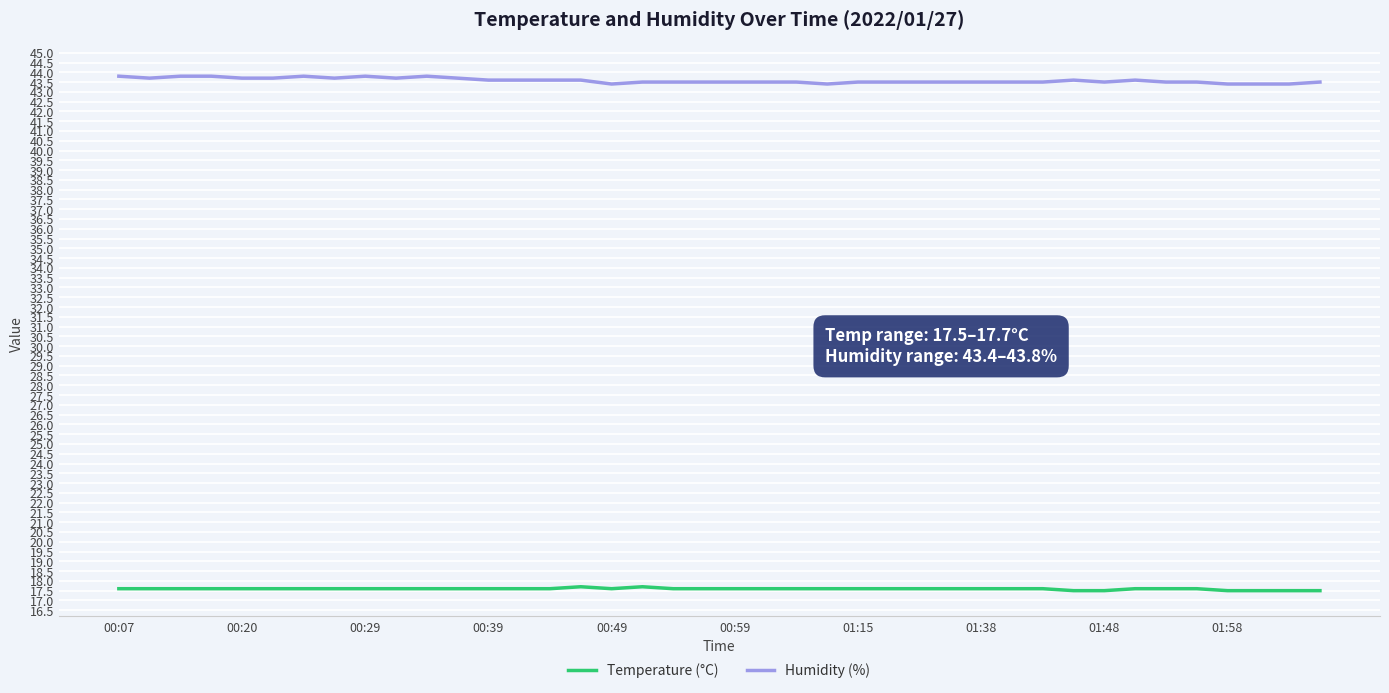

True or false: Temperature (°C) and Humidity (%) cross at least once.

False